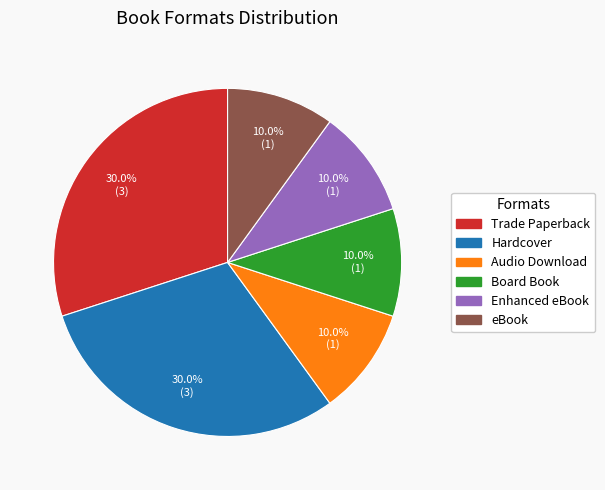

Count the number of slices in the pie.

6